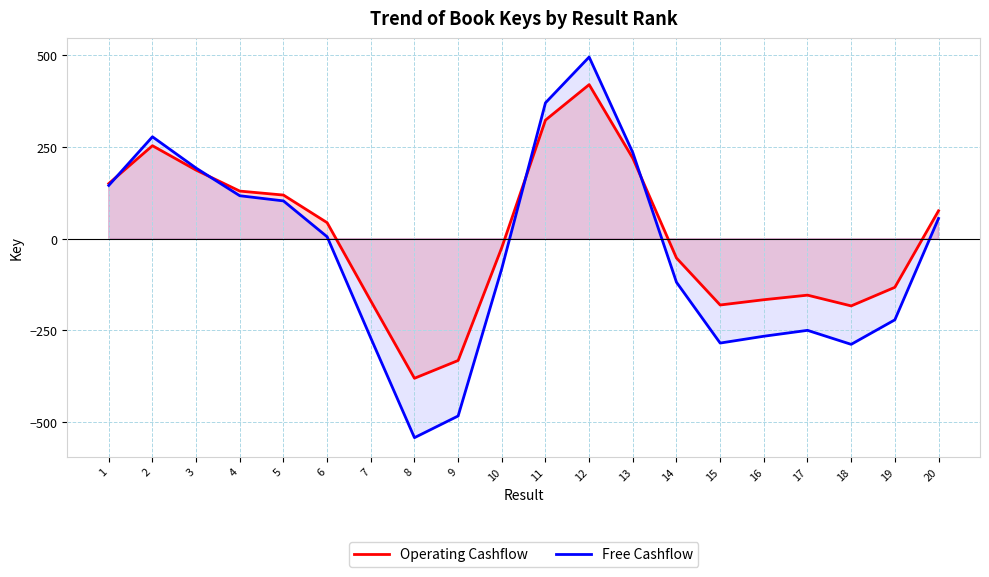

Reading right to left, what are all the values shown in this chart?

Operating Cashflow: 75.8	-132.6	-183.2	-153.9	-166.4	-180.7	-52.8	219.0	419.5	322.9	-24.1	-331.9	-380.3	-169.6	43.5	118.7	129.6	186.7	253.2	150.0
Free Cashflow: 55.0	-221.2	-287.9	-249.8	-265.8	-284.4	-118.8	234.2	494.7	370.0	-81.3	-483.0	-542.1	-270.7	5.2	102.8	116.9	192.2	277.5	145.0